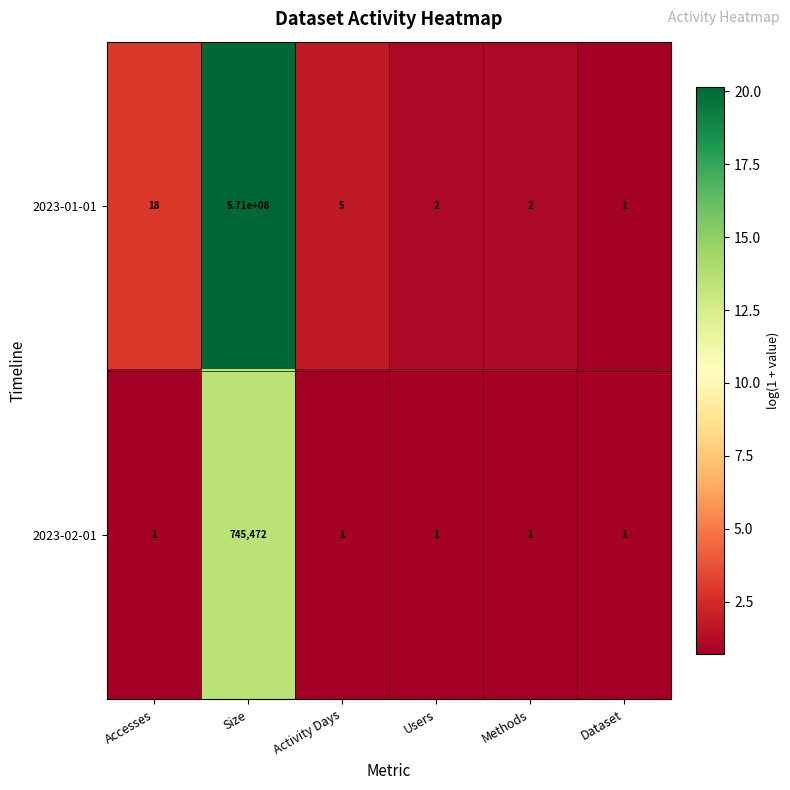

Which series has the largest range (max minus min)?

2023-01-01